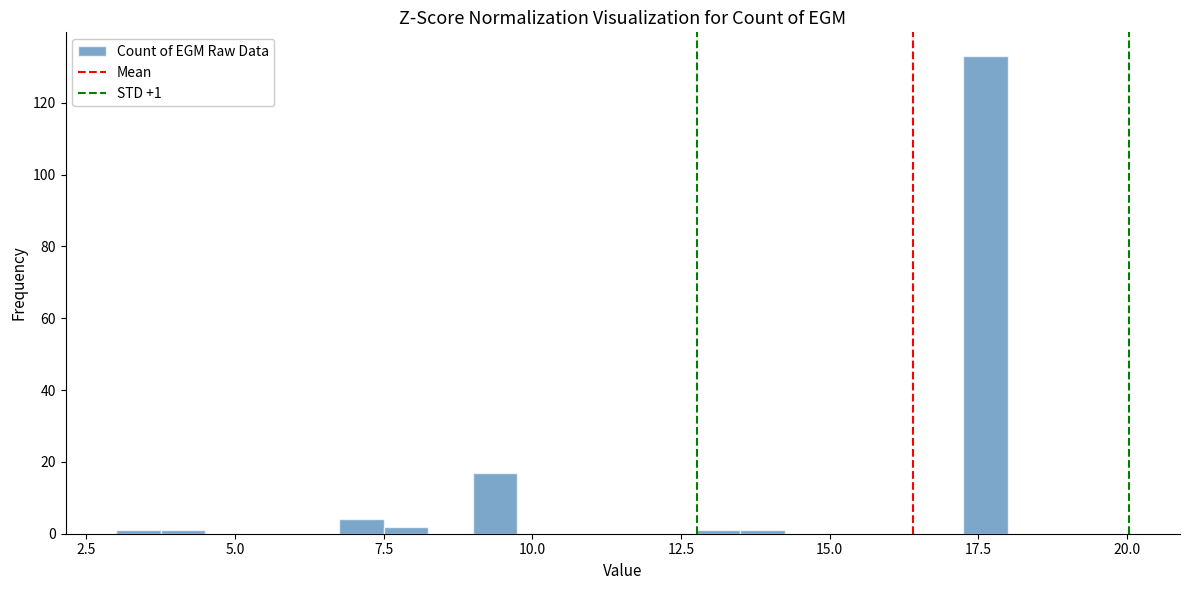

Read against the x-axis, roughly where is the centre of the tallest bar?

17.5